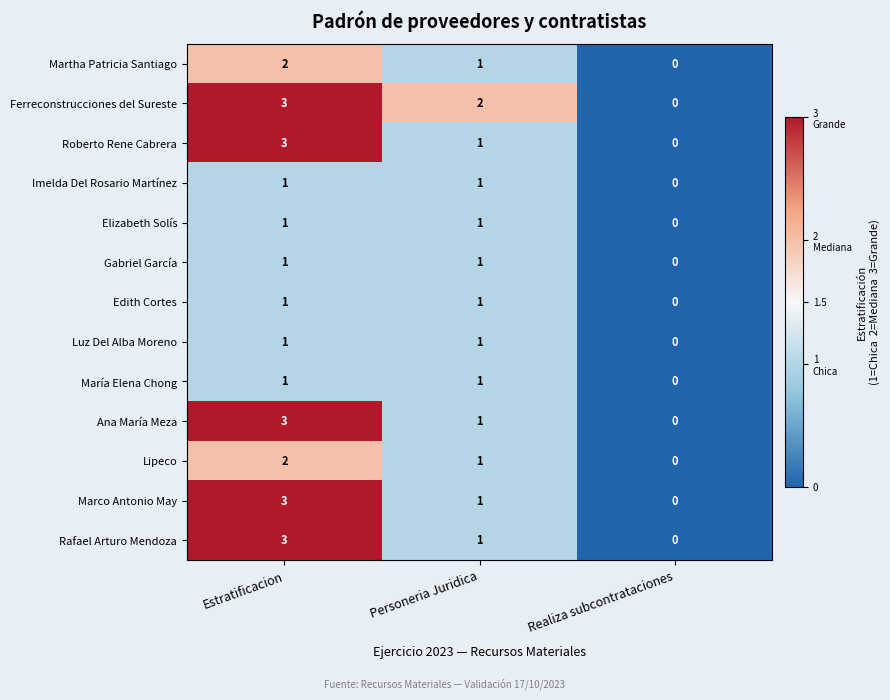

How many Ferreconstrucciones del Sureste values are between 0 and 3?

3